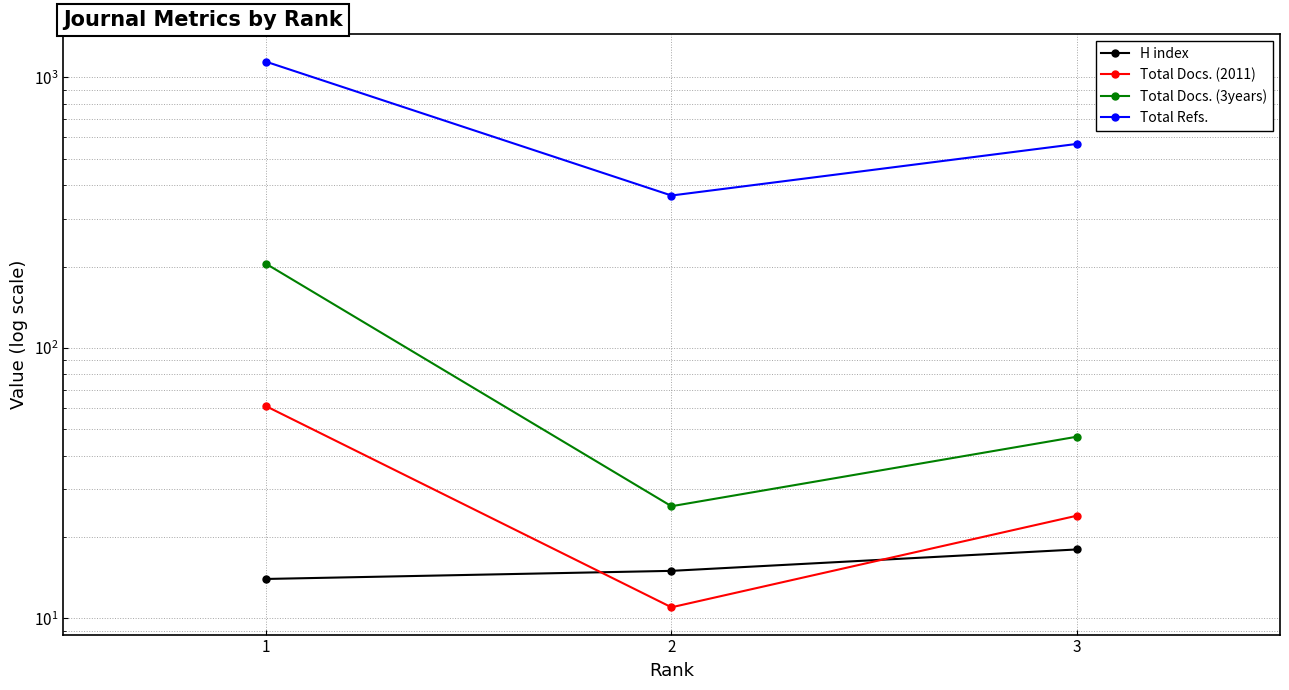

Between 2 and 3, which is larger?

3